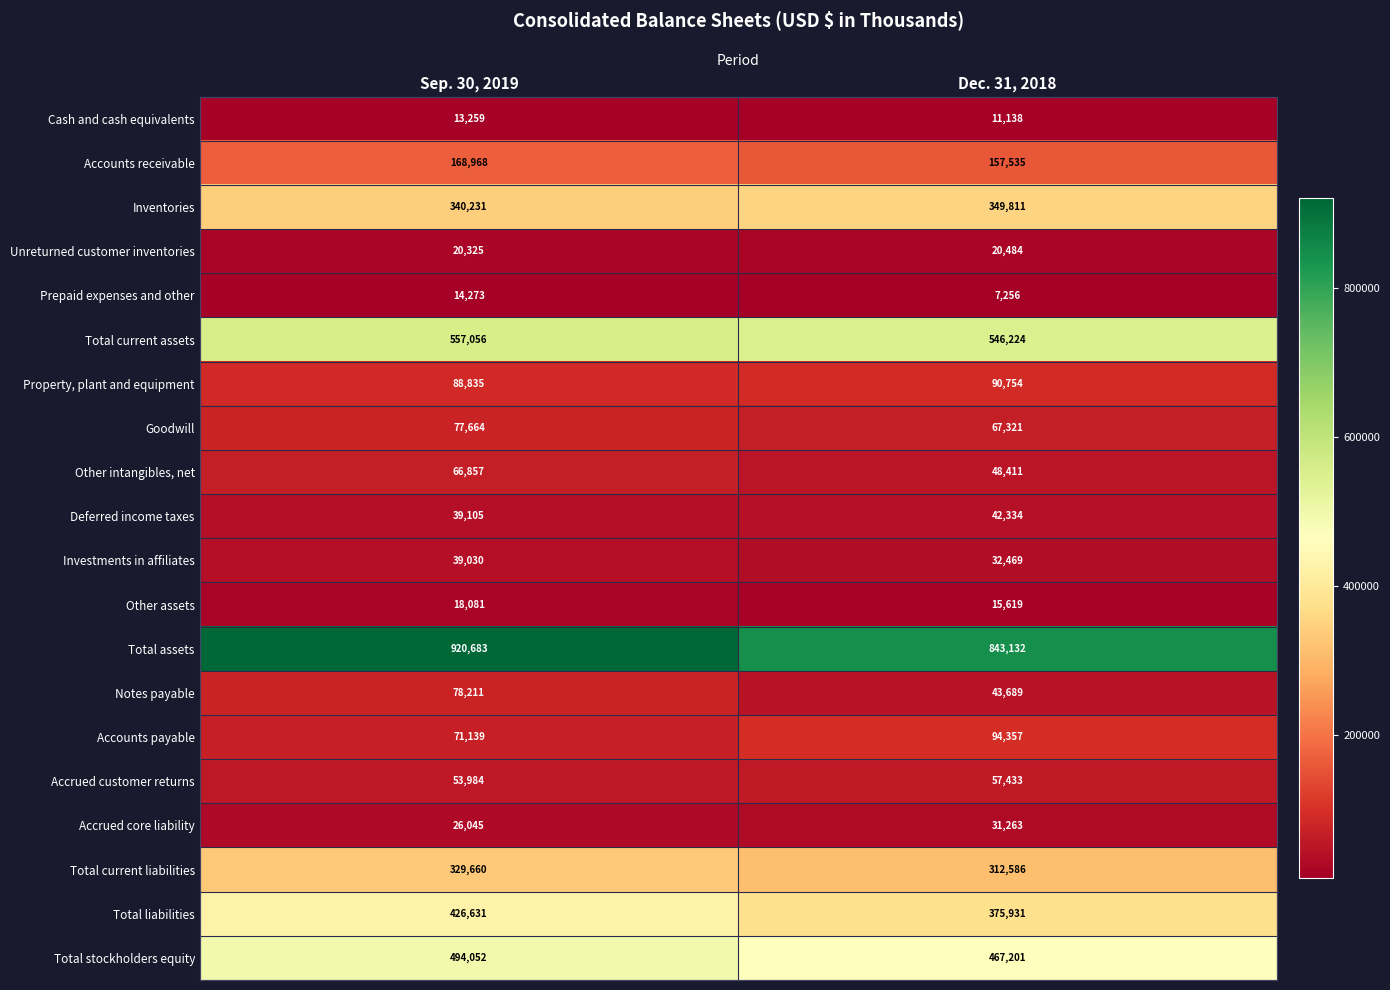

Rank the series by their maximum value, from highest to lowest.

Total assets, Total current assets, Total stockholders equity, Total liabilities, Inventories, Total current liabilities, Accounts receivable, Accounts payable, Property, plant and equipment, Notes payable, Goodwill, Other intangibles, net, Accrued customer returns, Deferred income taxes, Investments in affiliates, Accrued core liability, Unreturned customer inventories, Other assets, Prepaid expenses and other, Cash and cash equivalents